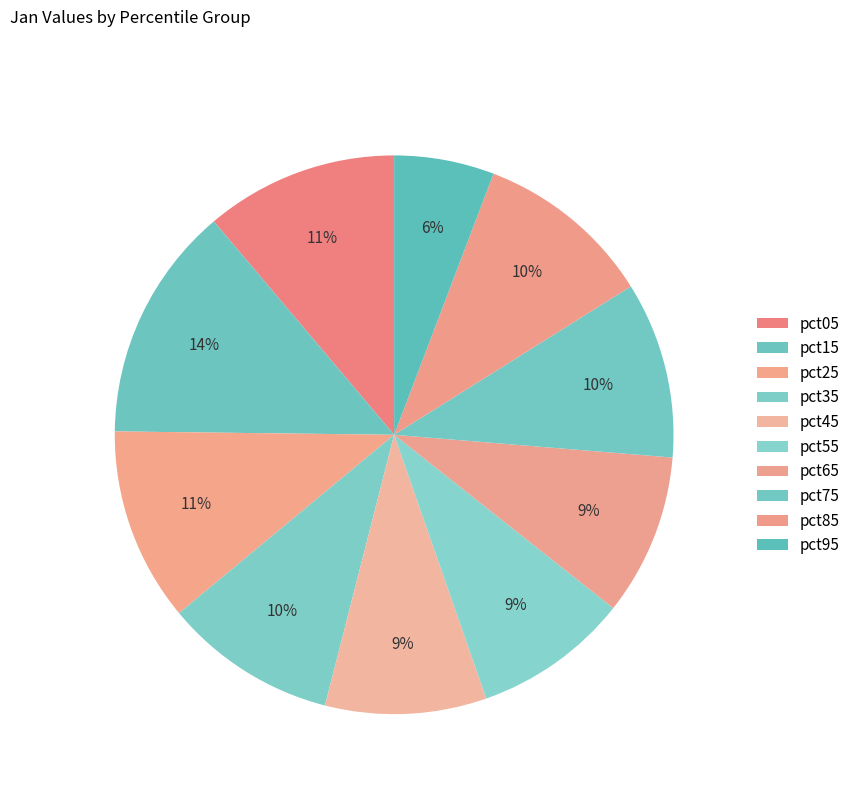

Rank the categories by value from highest to lowest.

pct15, pct25, pct05, pct85, pct75, pct35, pct65, pct45, pct55, pct95